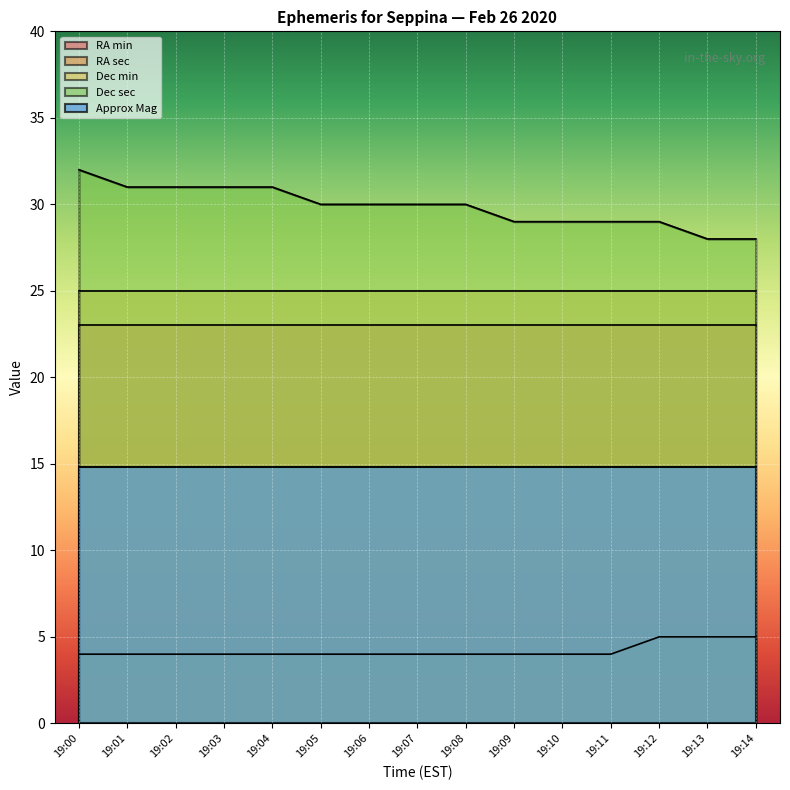

Which series has the largest range (max minus min)?

Dec sec